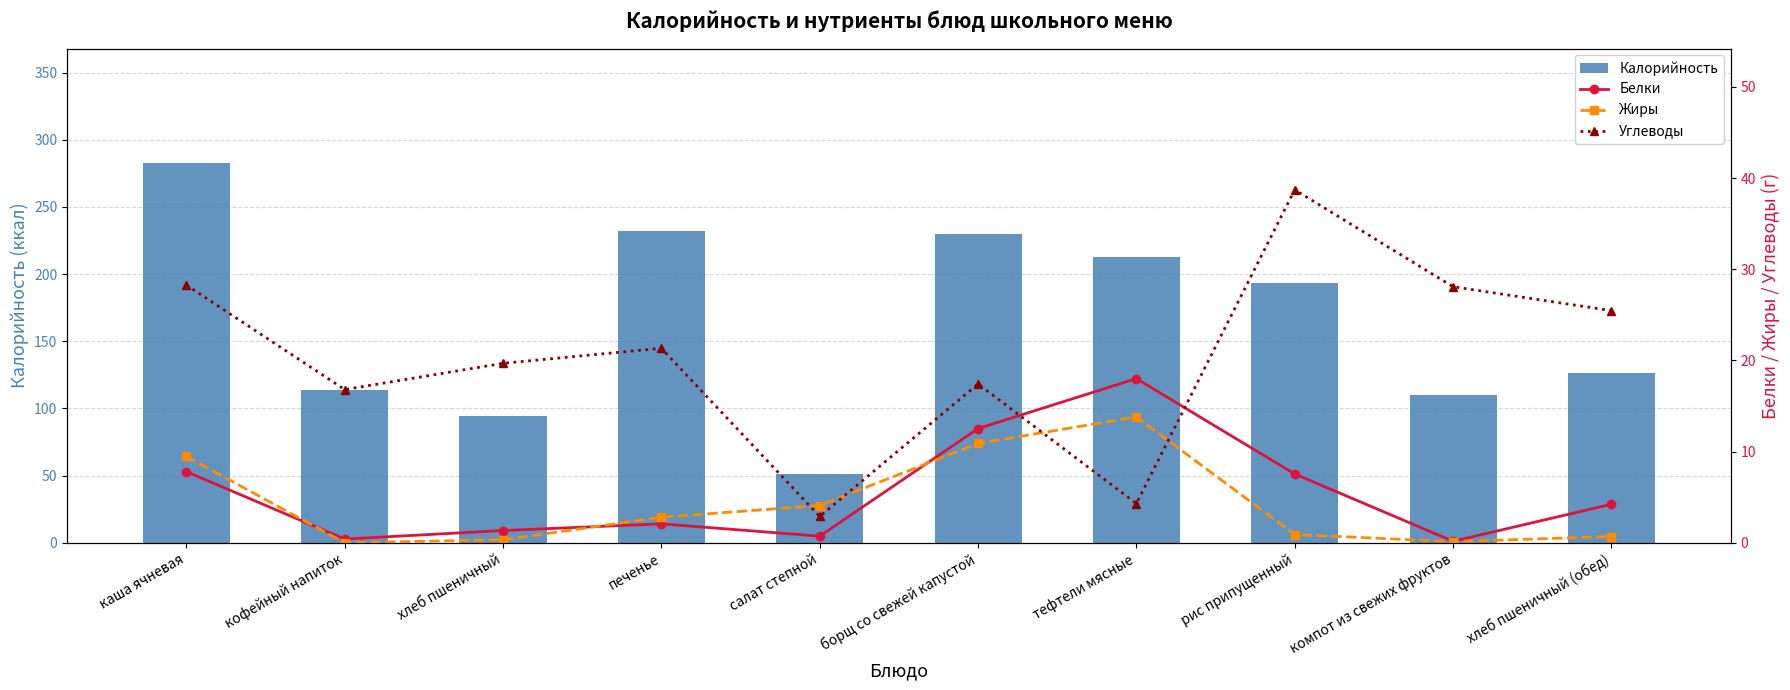

List the series in order of their peak value, lowest first.

Жиры, Белки, Углеводы, Калорийность